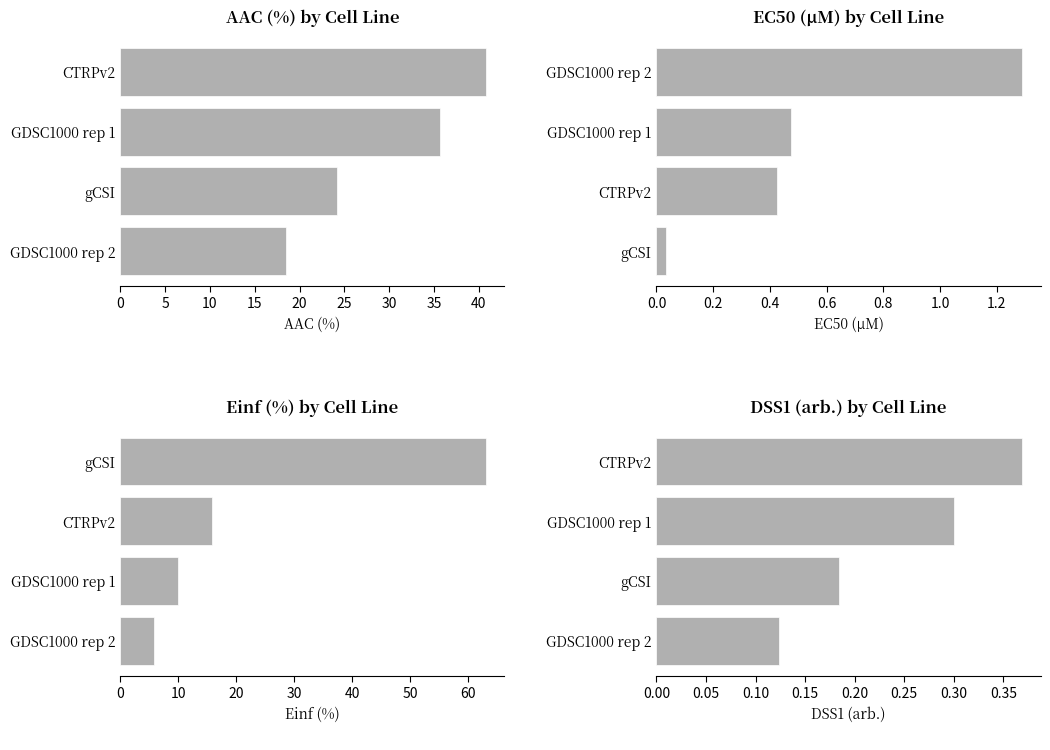

How many groups of bars are there?

4